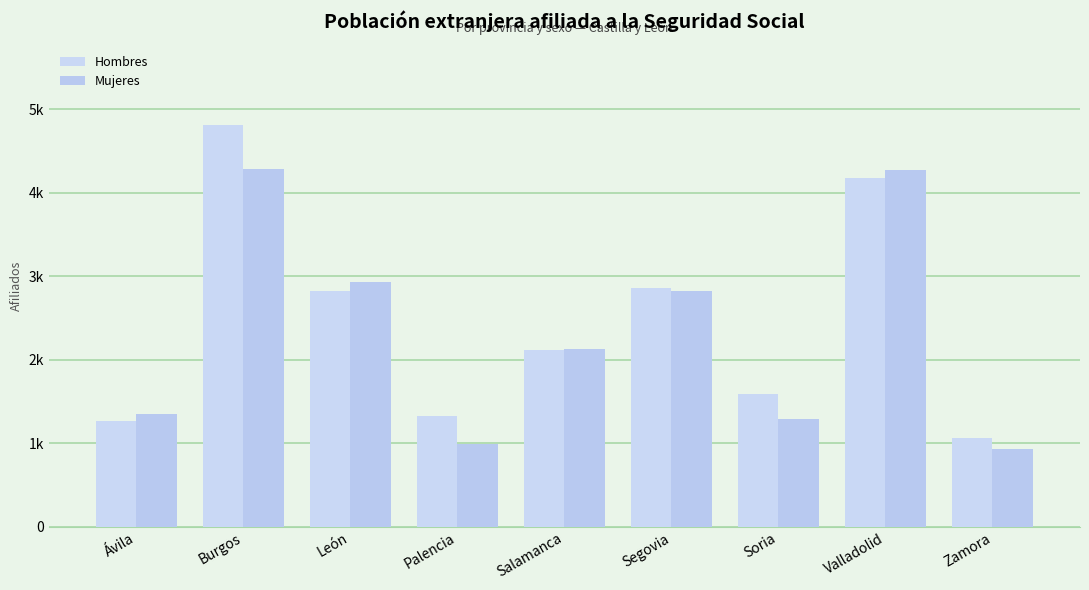

Reading right to left, what are all the values shown in this chart?

Hombres: Zamora=1063	Valladolid=4180	Soria=1596	Segovia=2859	Salamanca=2114	Palencia=1329	León=2826	Burgos=4814	Ávila=1267
Mujeres: Zamora=939	Valladolid=4275	Soria=1297	Segovia=2823	Salamanca=2133	Palencia=991	León=2931	Burgos=4282	Ávila=1353